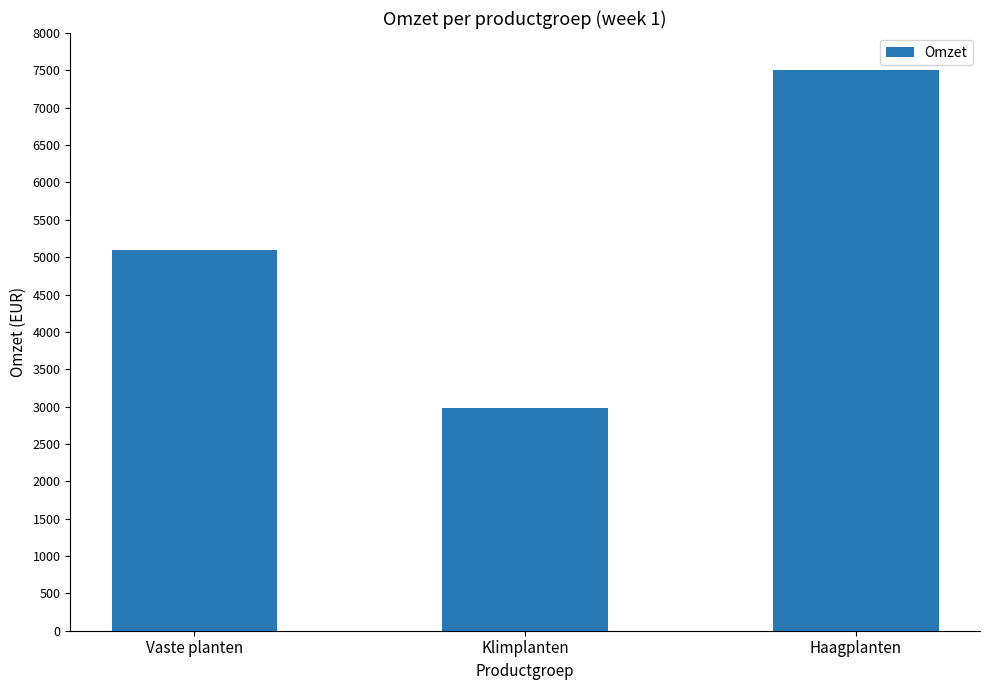

The chart shows a value of 8549.5 at Vaste planten. True or false?

False